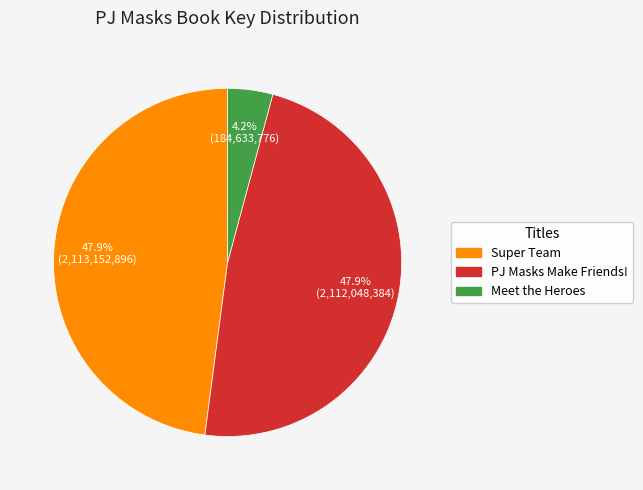

Is there a majority slice in this chart?

No